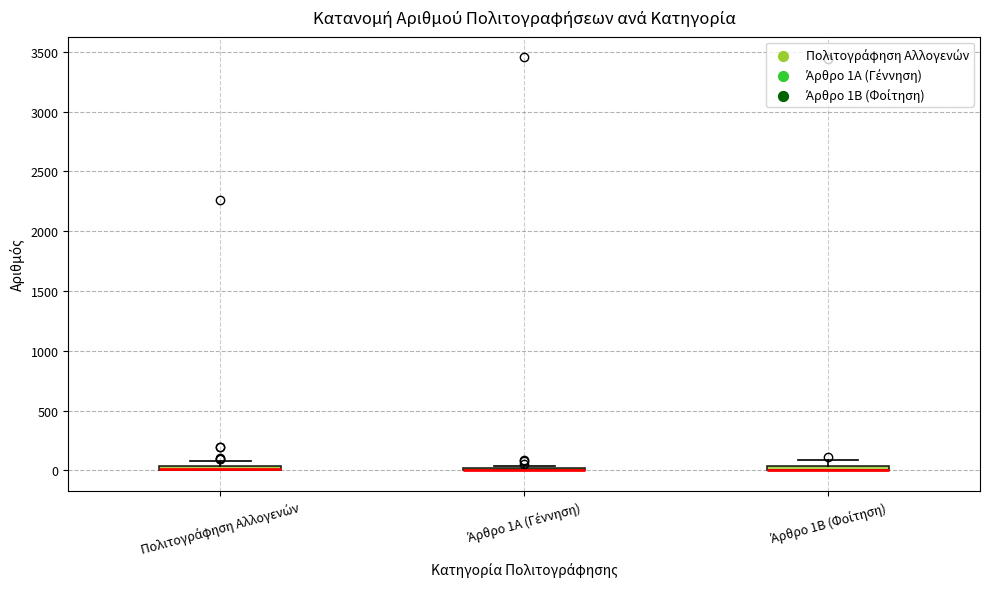

Where is the upper edge of the box for Πολιτογράφηση Αλλογενών on the y-axis? The values are not printed on the chart, so give them approximately, as read against the axis.

50